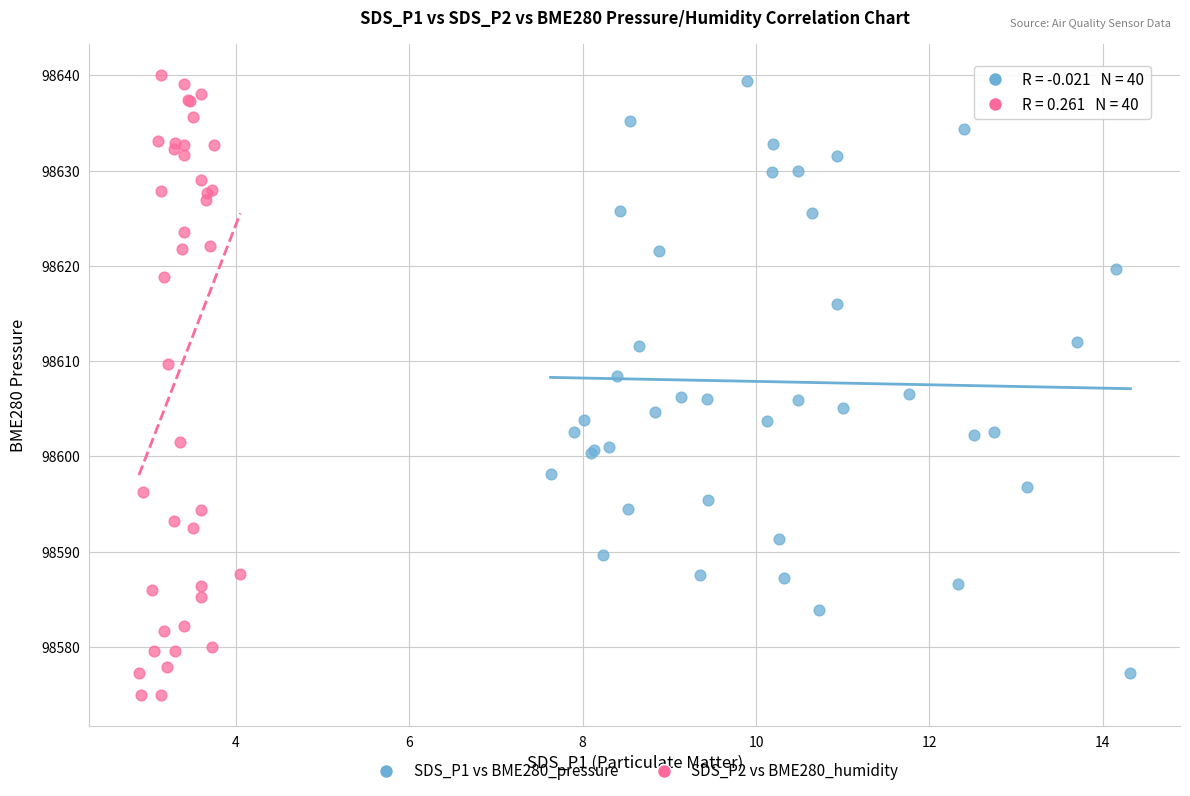

Which series has the largest Y range (max minus min)?

SDS_P2 vs BME280_humidity